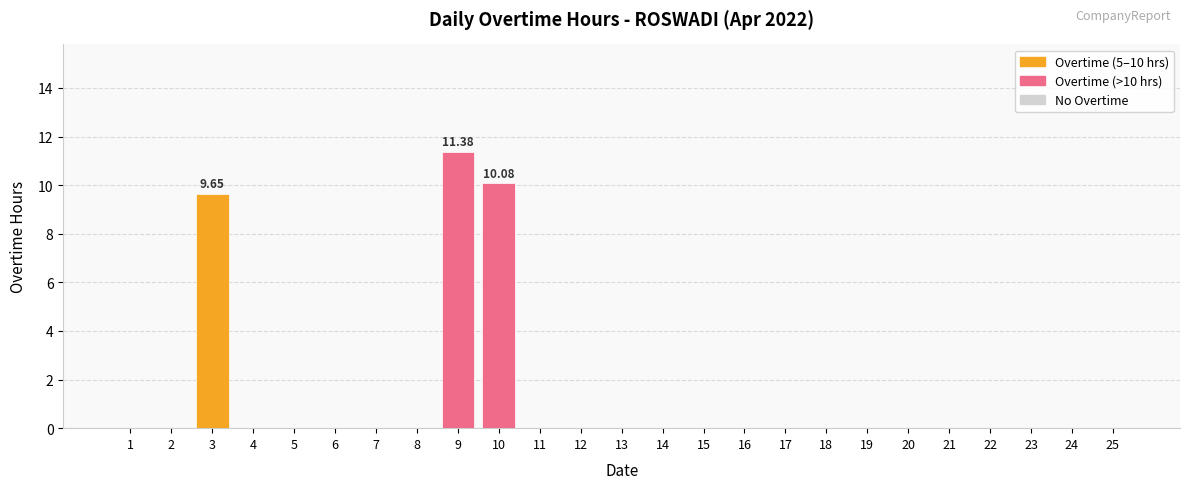

What is the sum of all values?

31.1